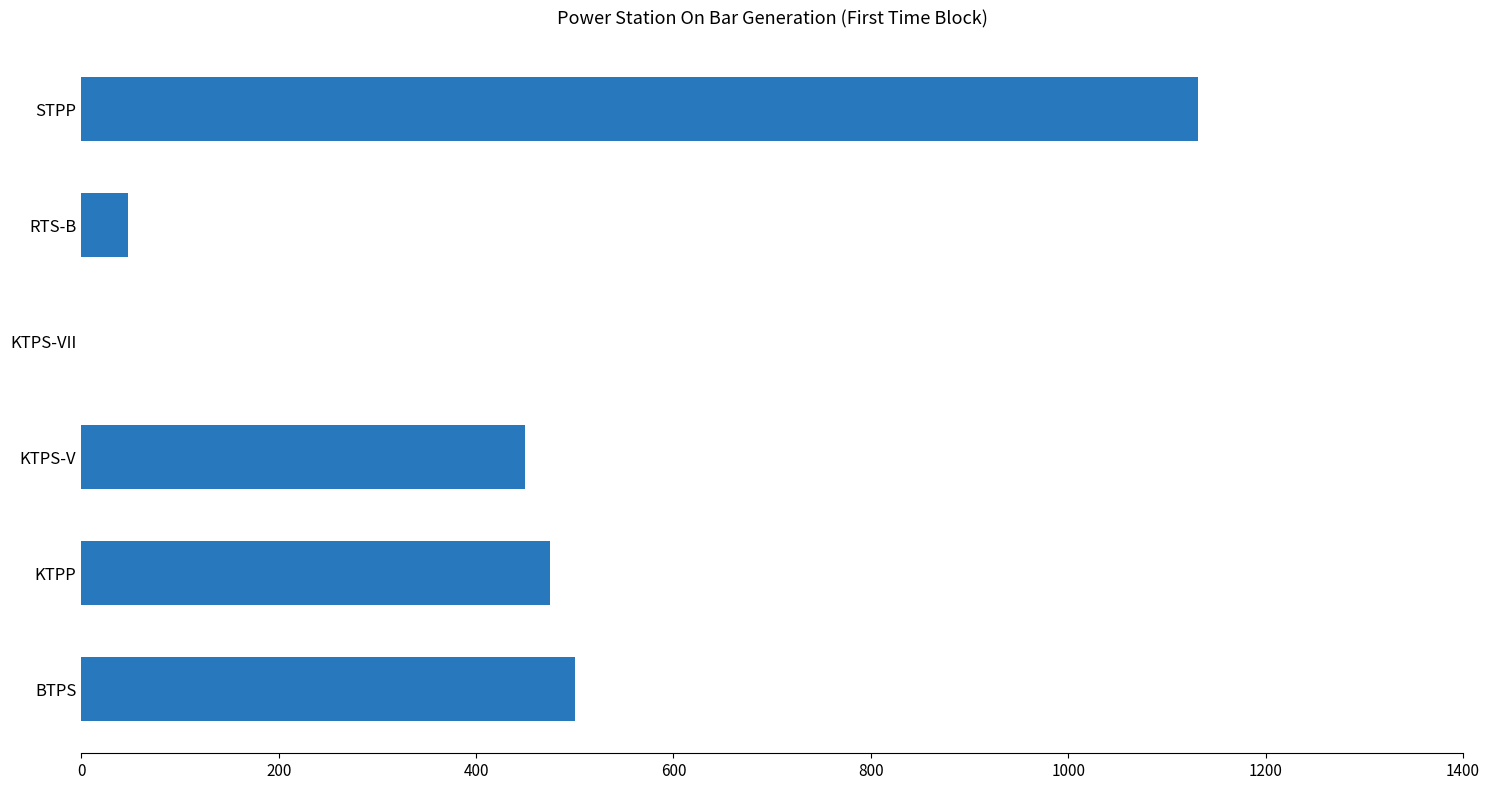

True or false: the data shows 0 at KTPS-VII.

True